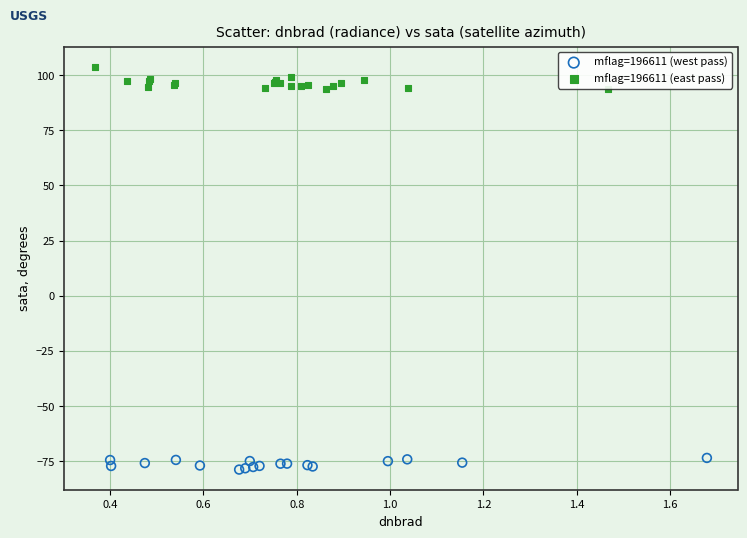

Which series reaches the maximum Y coordinate?

mflag=196611 (east pass)